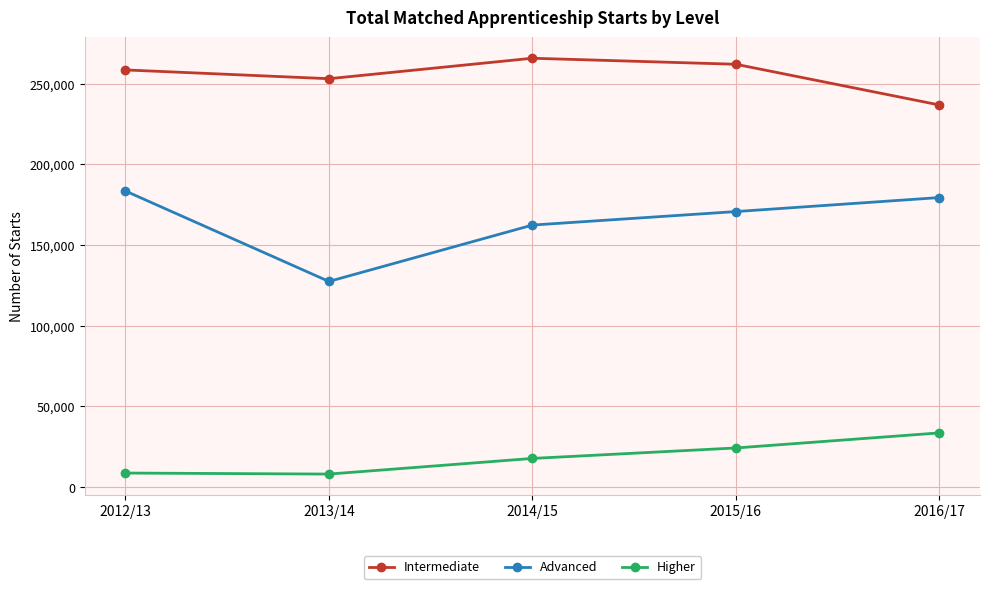

What are all the series names shown in the legend?

Intermediate, Advanced, Higher